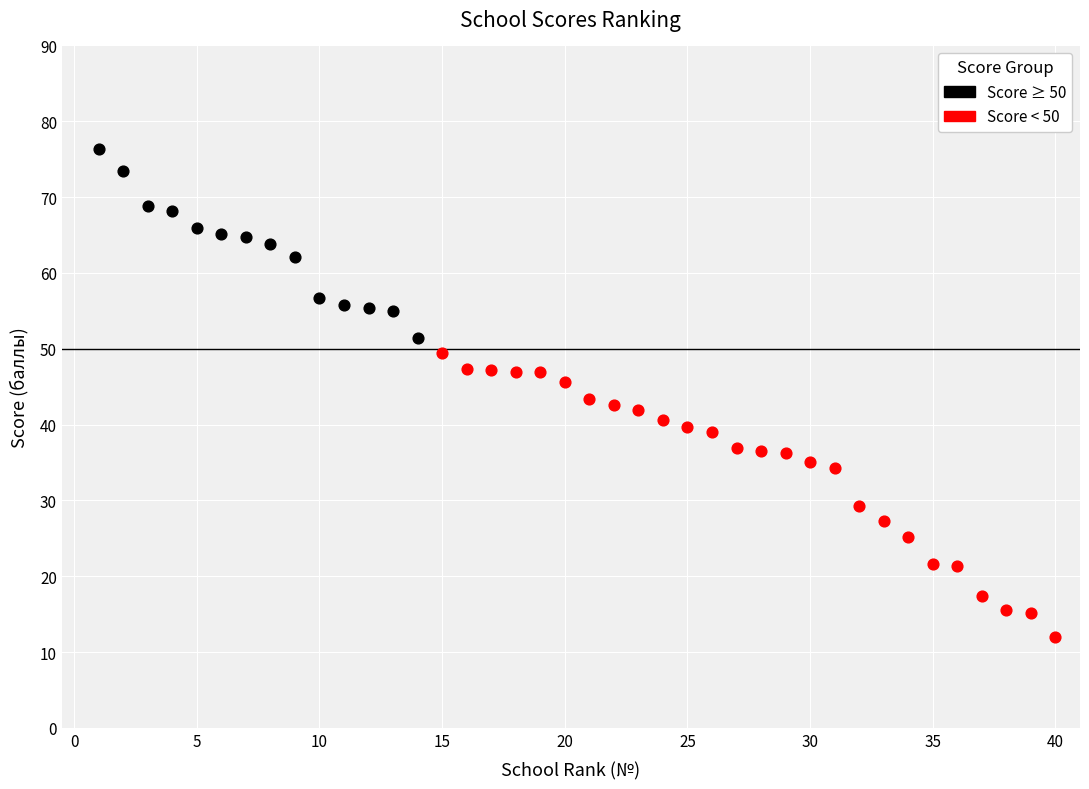

Which series reaches the minimum Y coordinate?

Score < 50